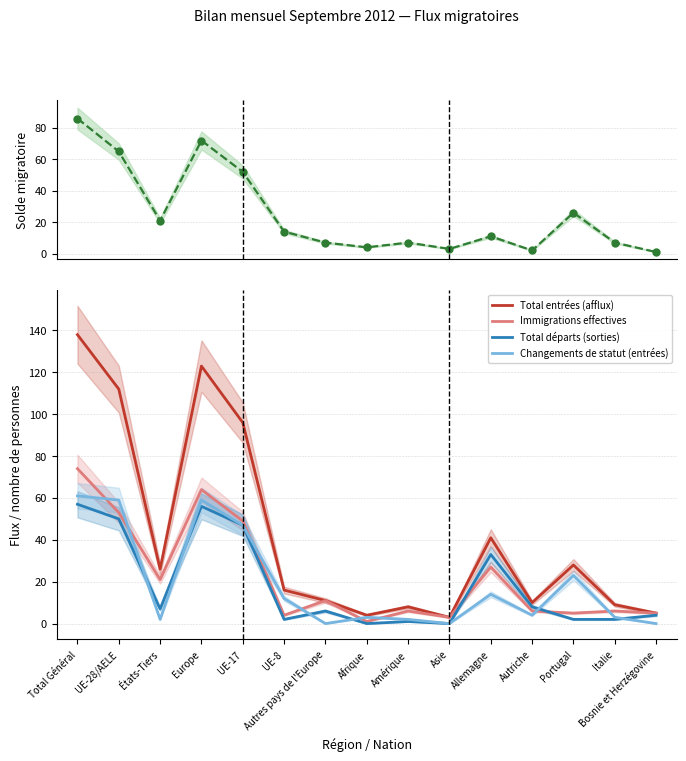

What is the average value of the Immigrations effectives series?

22